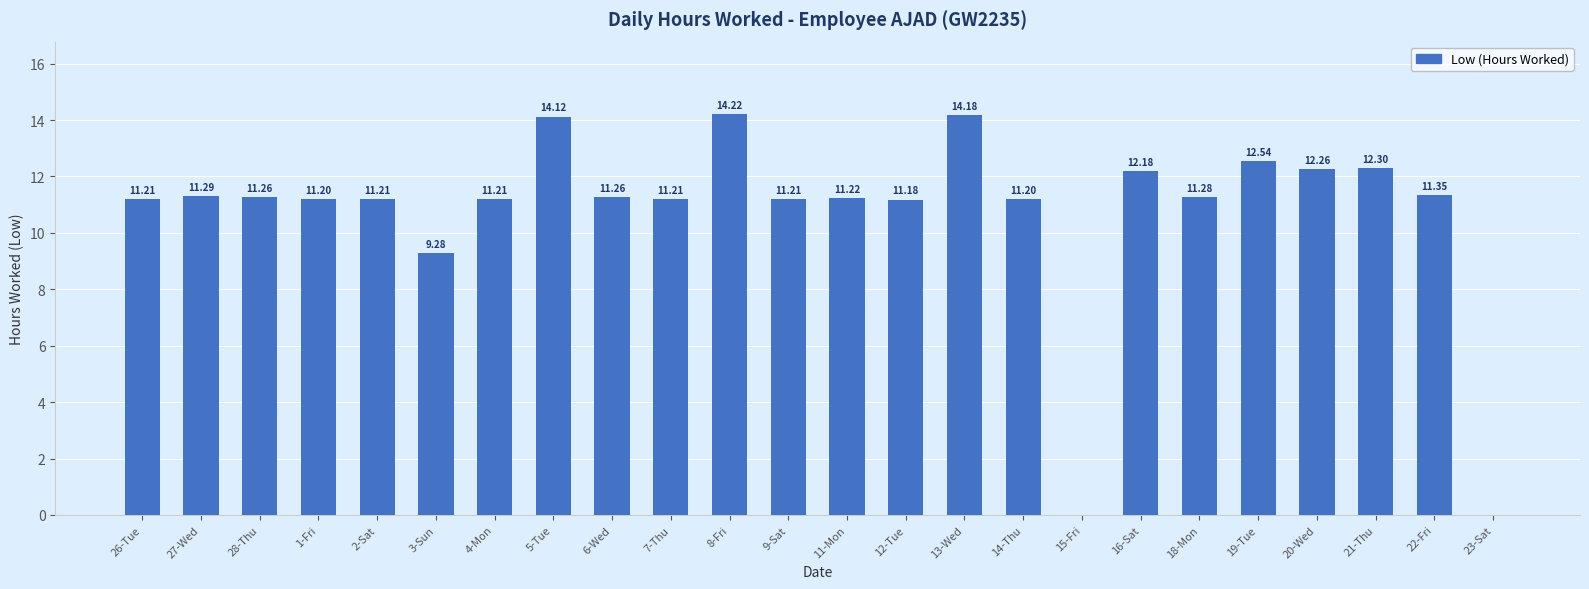

Approximately how many times larger is the value at 27-Wed compared to 18-Mon?

1.0